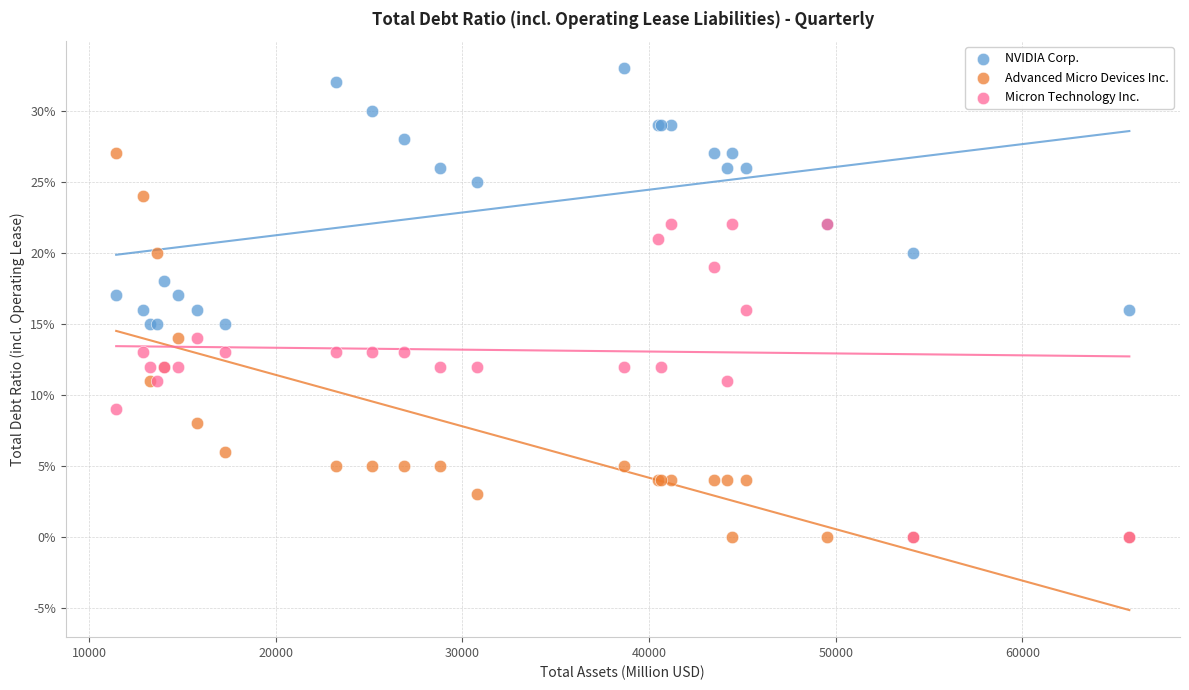

Which series reaches the maximum Y coordinate?

NVIDIA Corp.